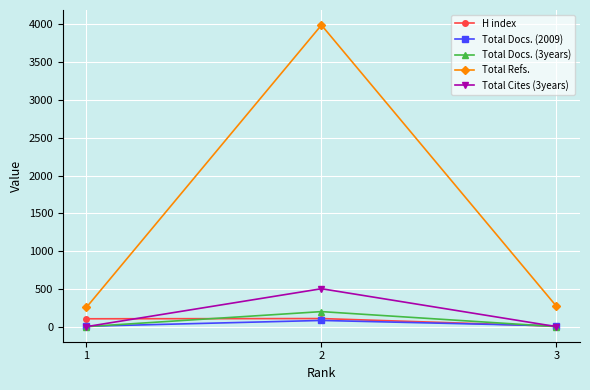

Count the Total Cites (3years) values in the range 0 to 502.

3